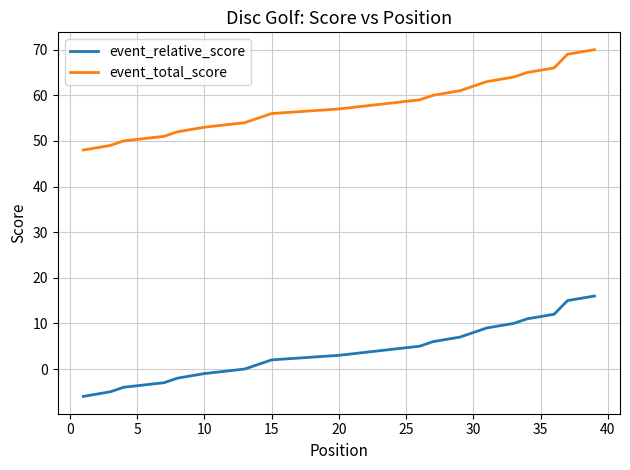

At how many categories does at least one series exceed 66?

3